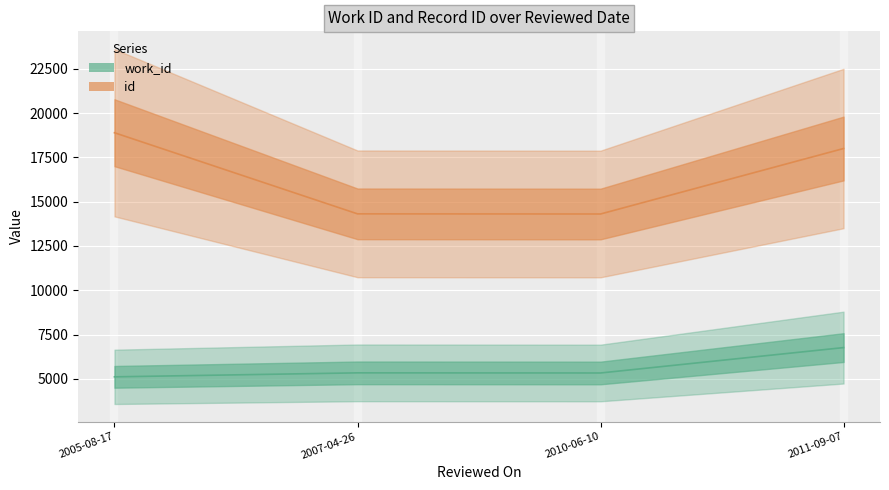

What is the sum of the work_id values at 2005-08-17 and 2007-04-26?

10445